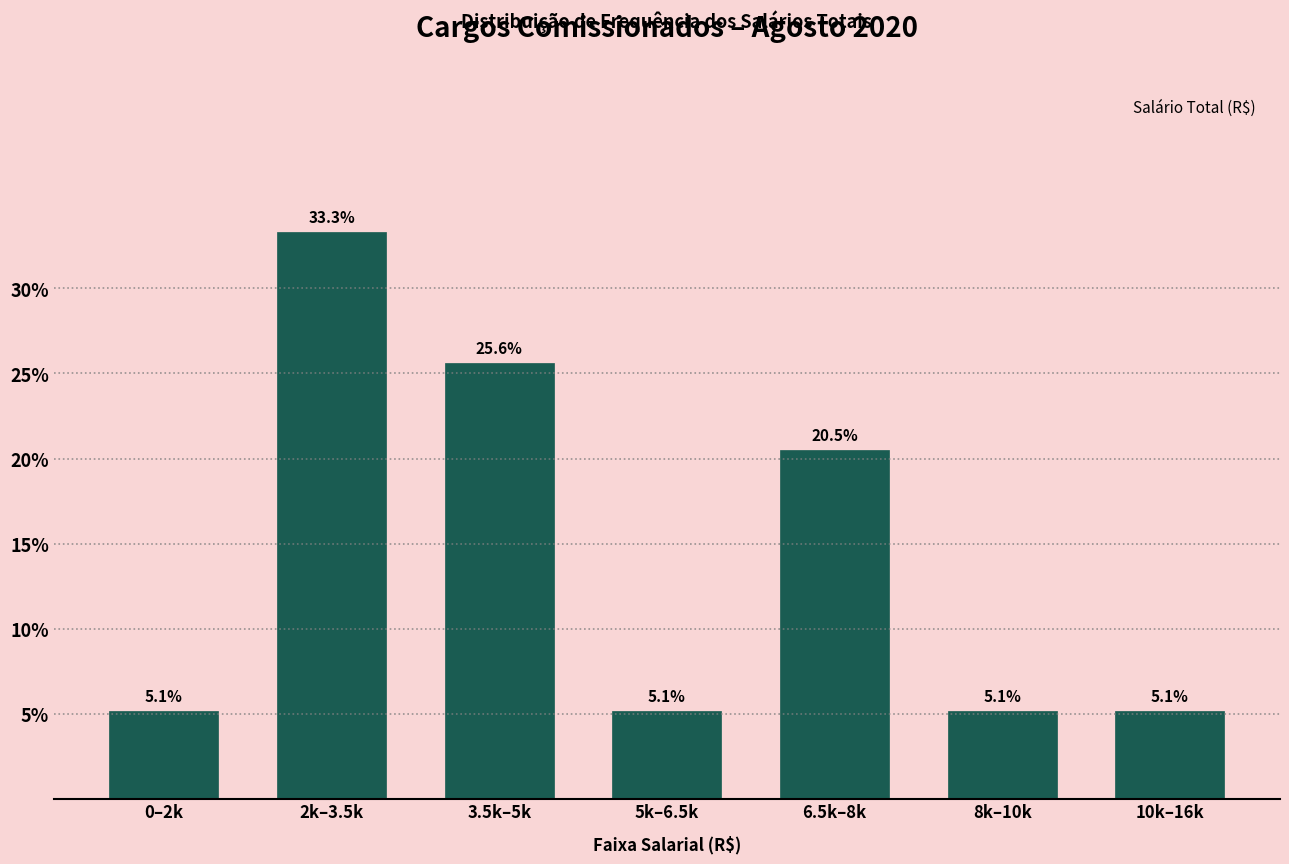

Reading left to right, list all the values displayed in this chart.

5.1	33.3	25.6	5.1	20.5	5.1	5.1